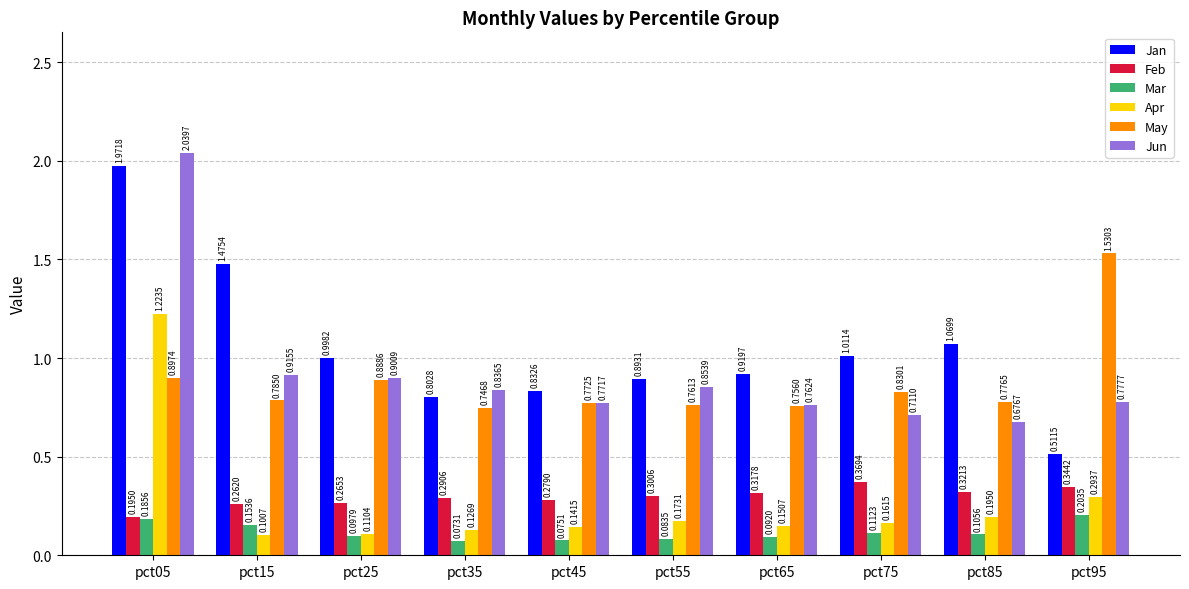

Which series has the largest total across all categories?

Jan